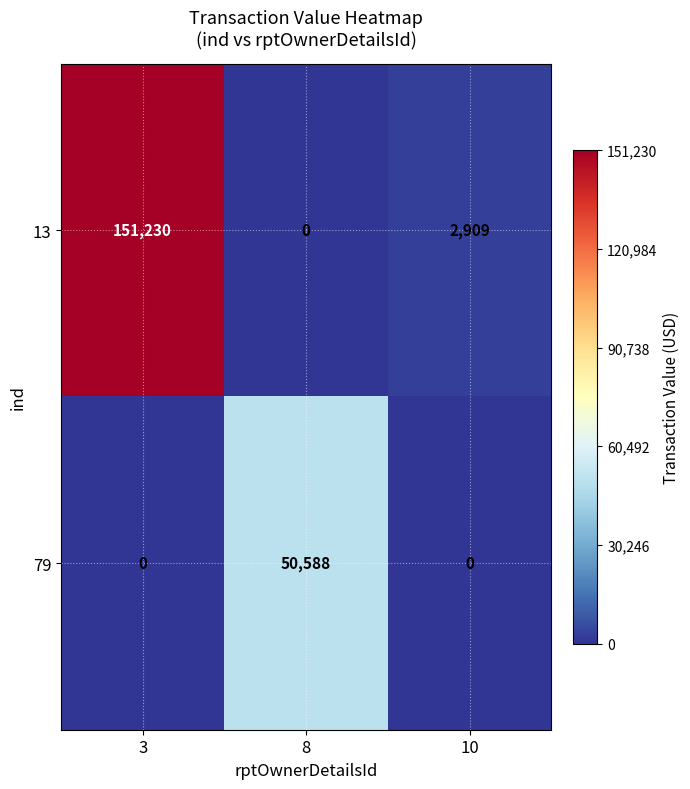

How many 79 values are between 0 and 50588?

3